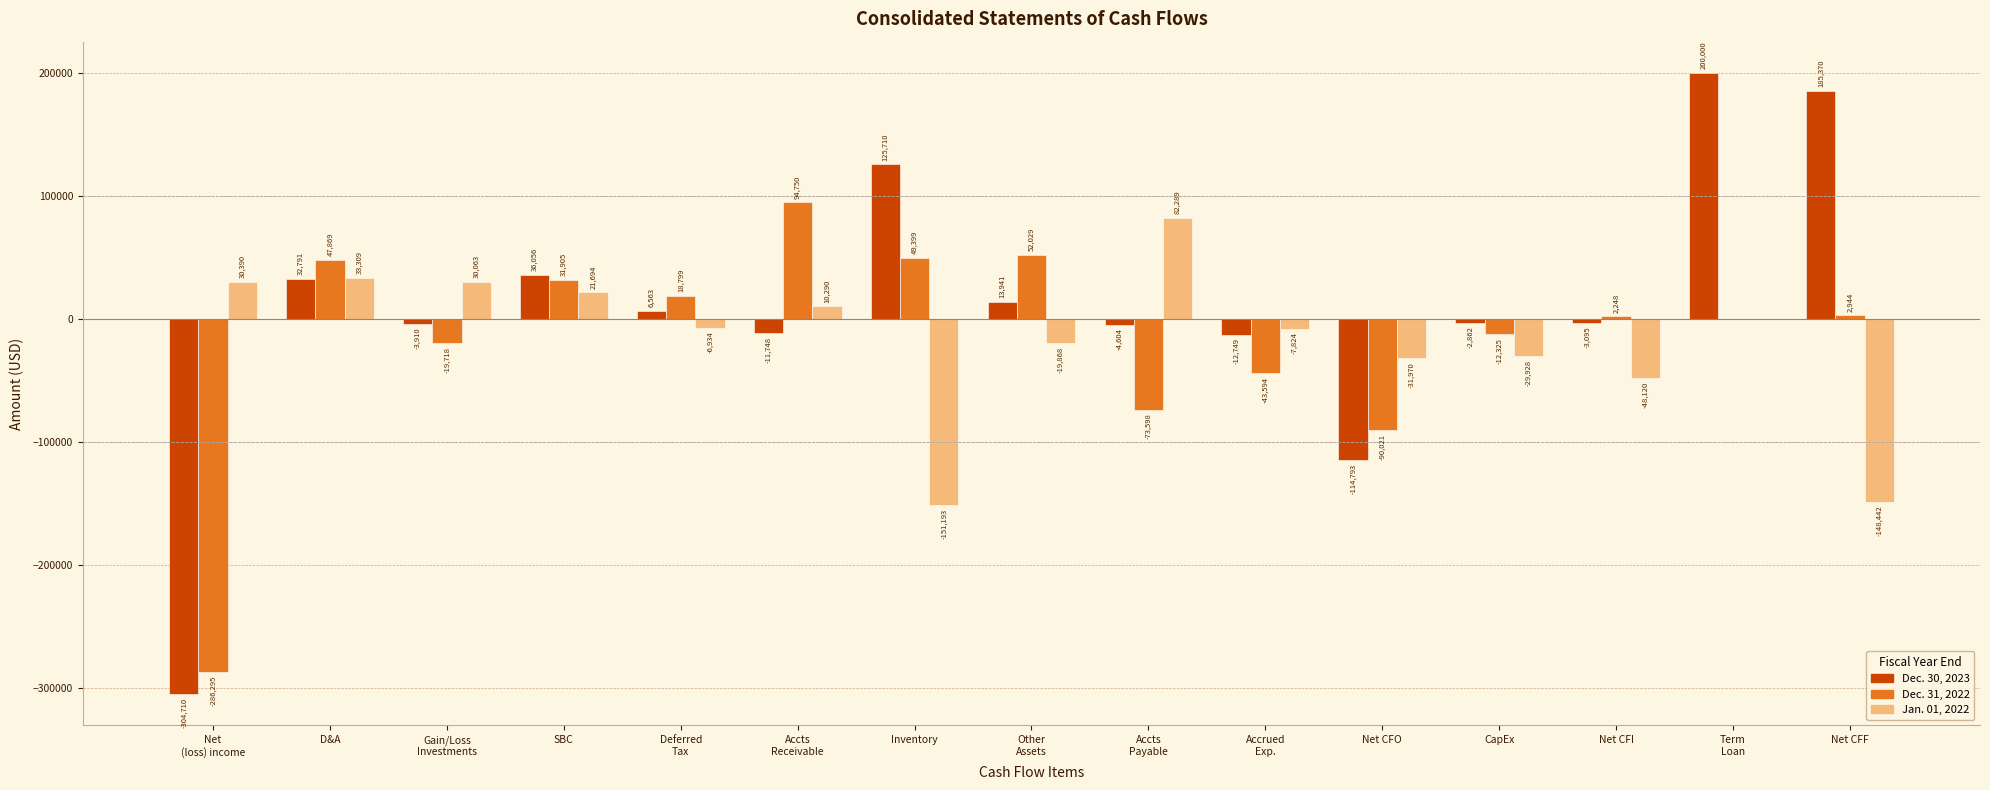

What is the sum of all Dec. 31, 2022 values?

-225608